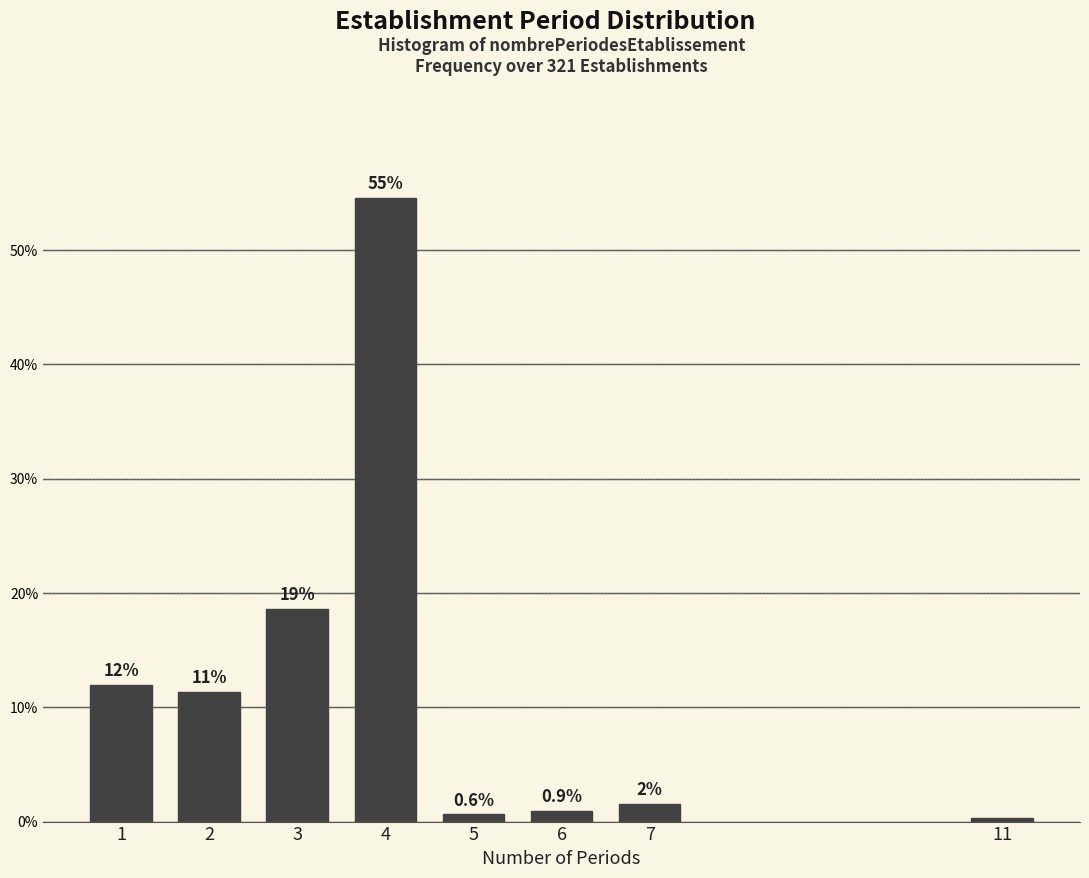

Are the bars horizontal?

No